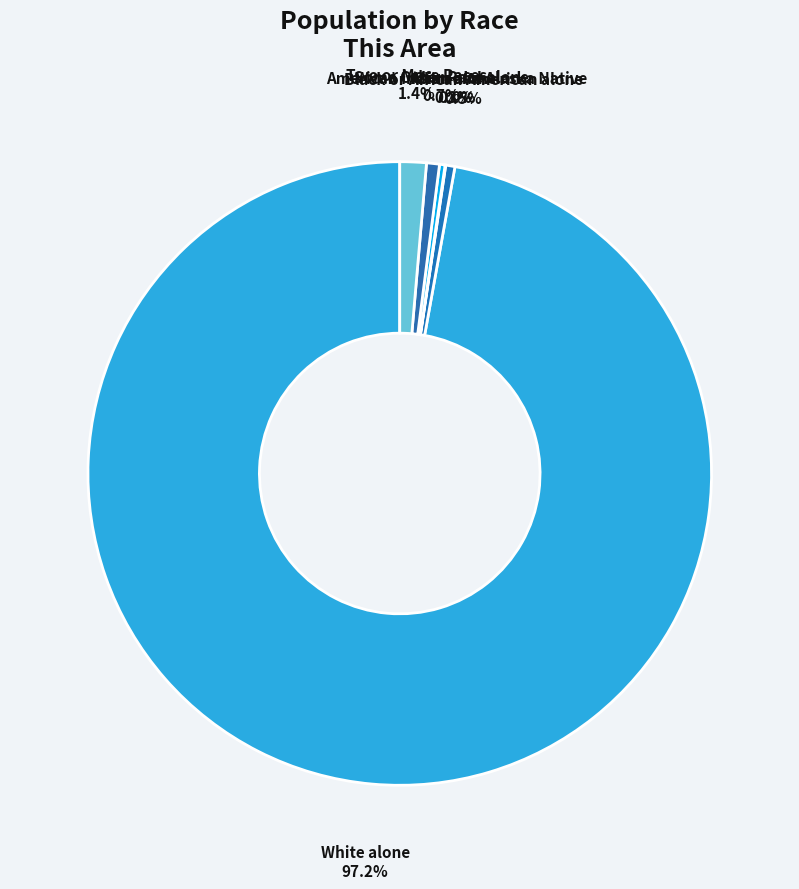

What is the largest slice in the pie chart?

White alone